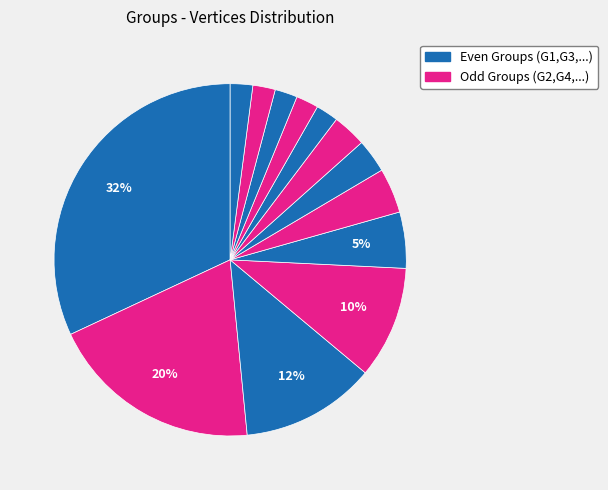

How many slices are in this pie chart?

13